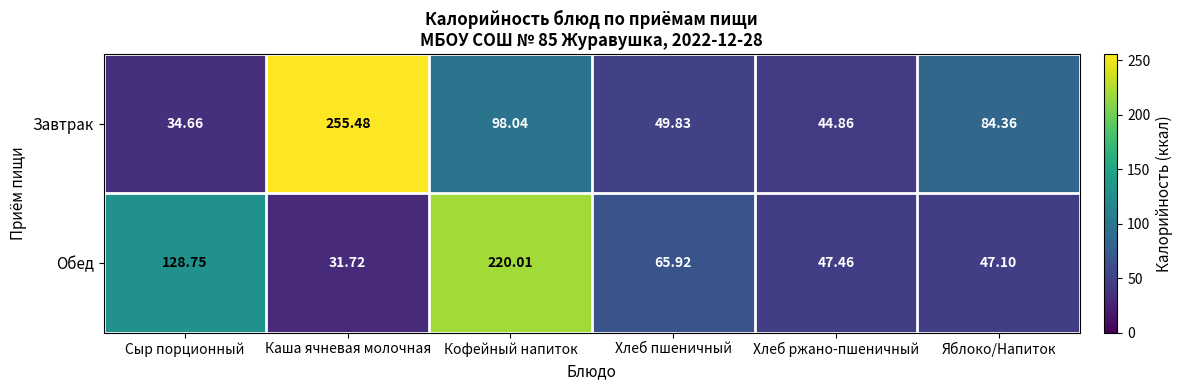

What is the smallest value displayed?

31.7